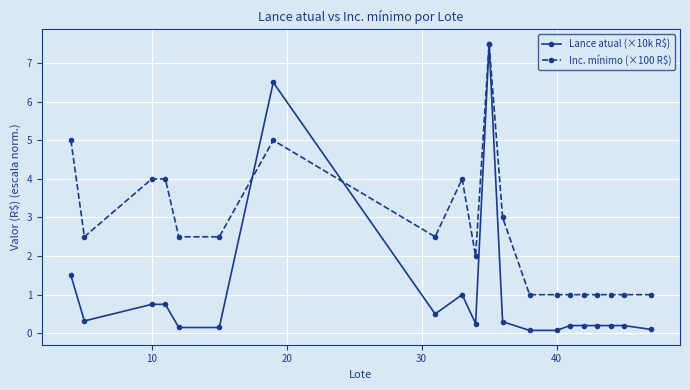

What is the value of the Lance atual (×10k R$) point at the 7th from the left?

6.5